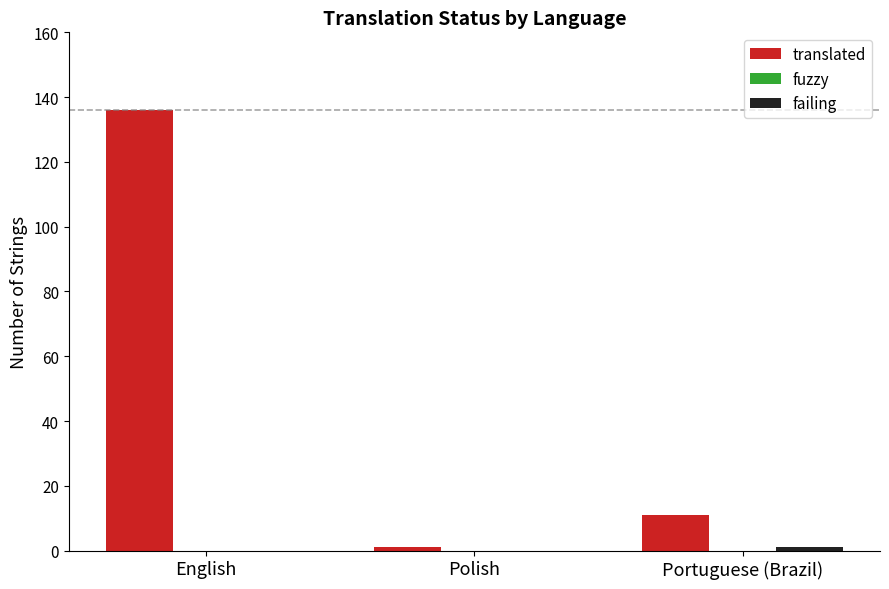

Where is translated nearest to the value 68?

Portuguese (Brazil)